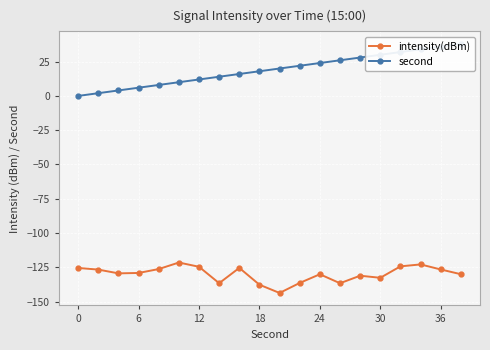

What are all the series names shown in the legend?

intensity(dBm), second